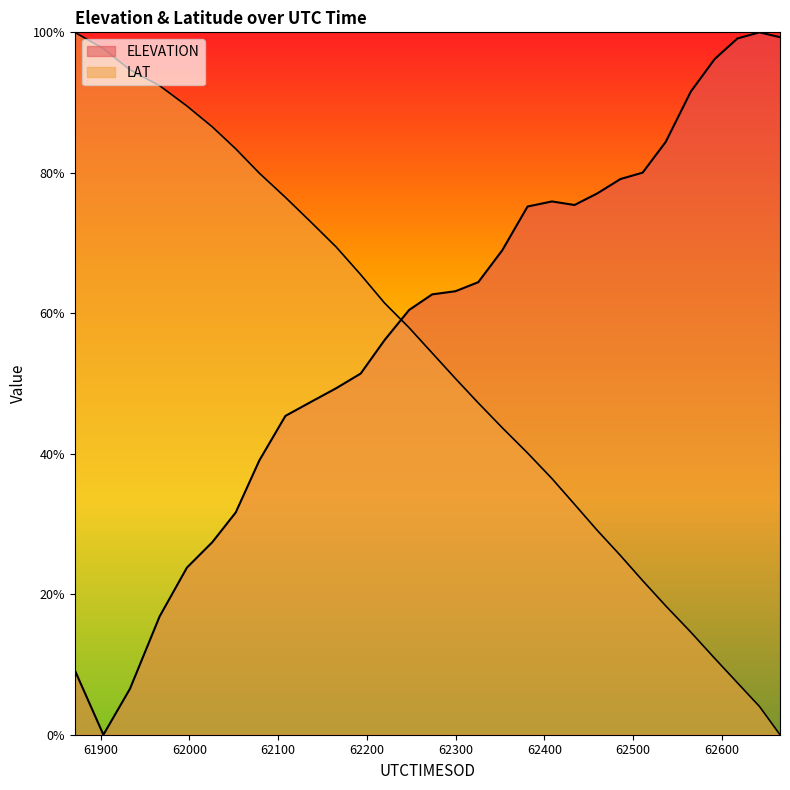

What are all the series names shown in the legend?

ELEVATION, LAT